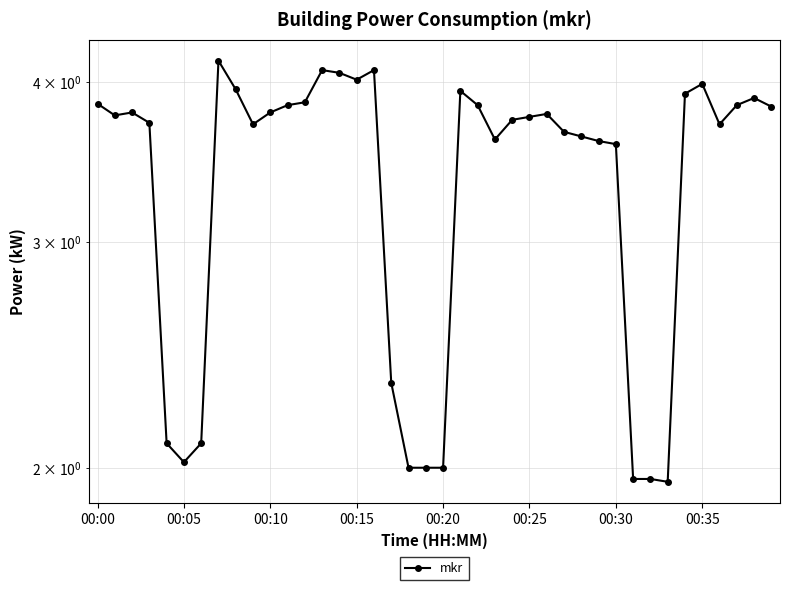

What is the sum of the values at 11 and 32?

5.8